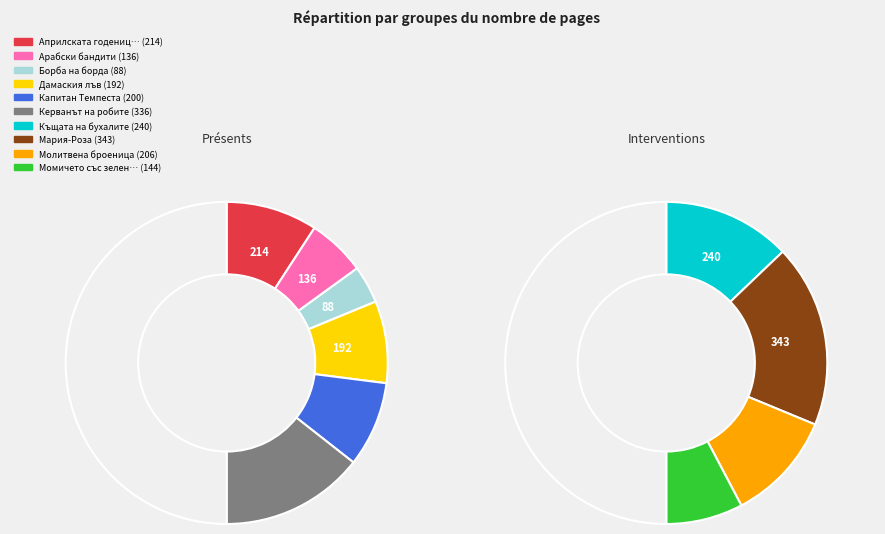

Does any single category account for the majority?

No